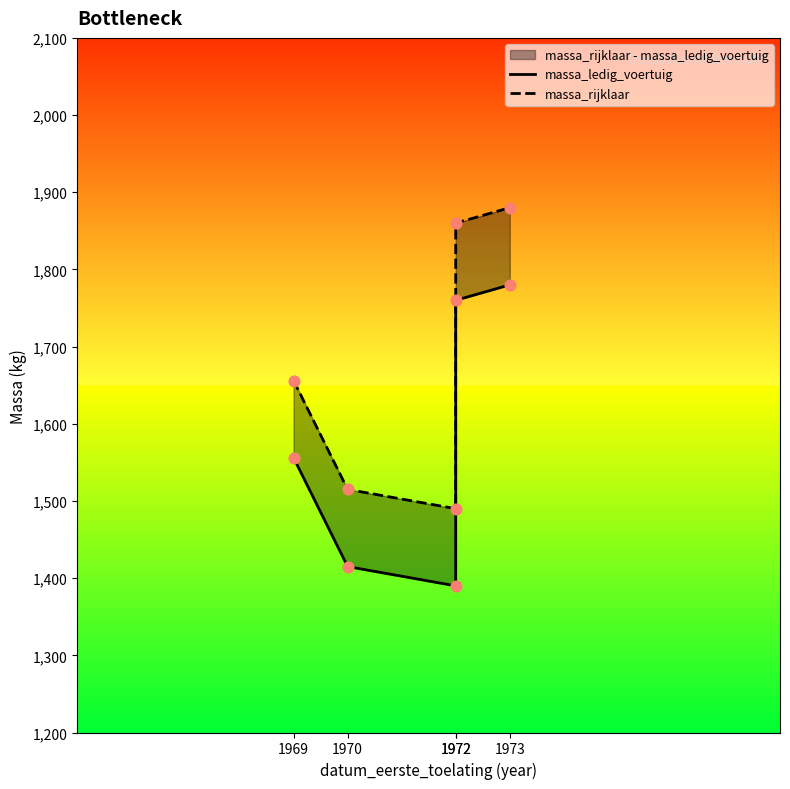

Which series has the largest Y range (max minus min)?

massa_ledig_voertuig